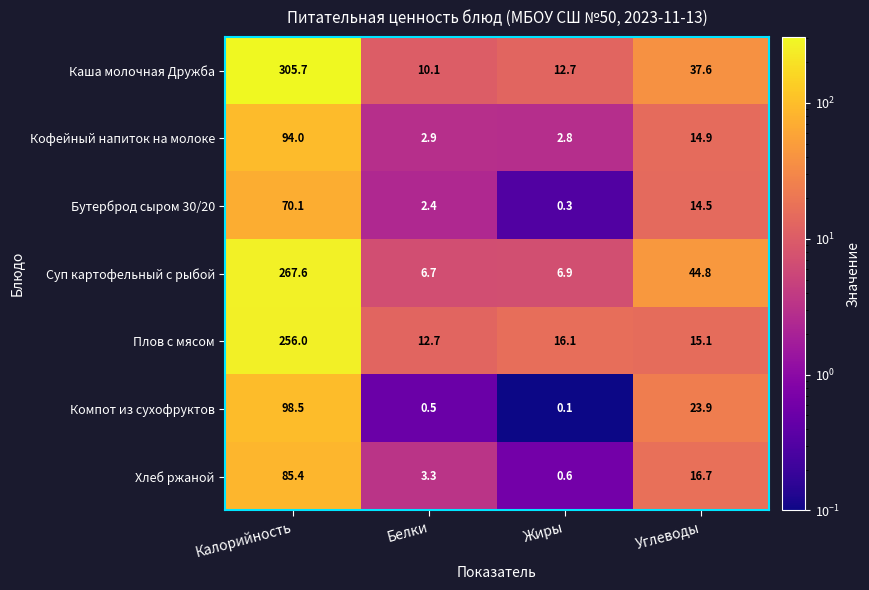

The Бутерброд сыром 30/20 series shows 107.6 at Калорийность. True or false?

False